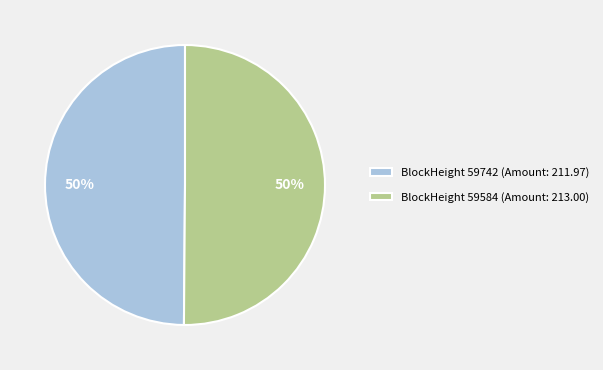

True or false: BlockHeight 59742 (Amount: 211.97) accounts for 50% of the total.

True